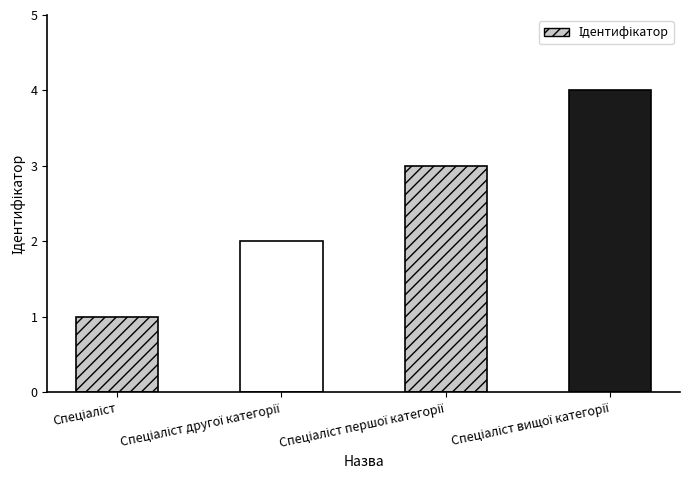

What is the maximum value shown in the chart?

4